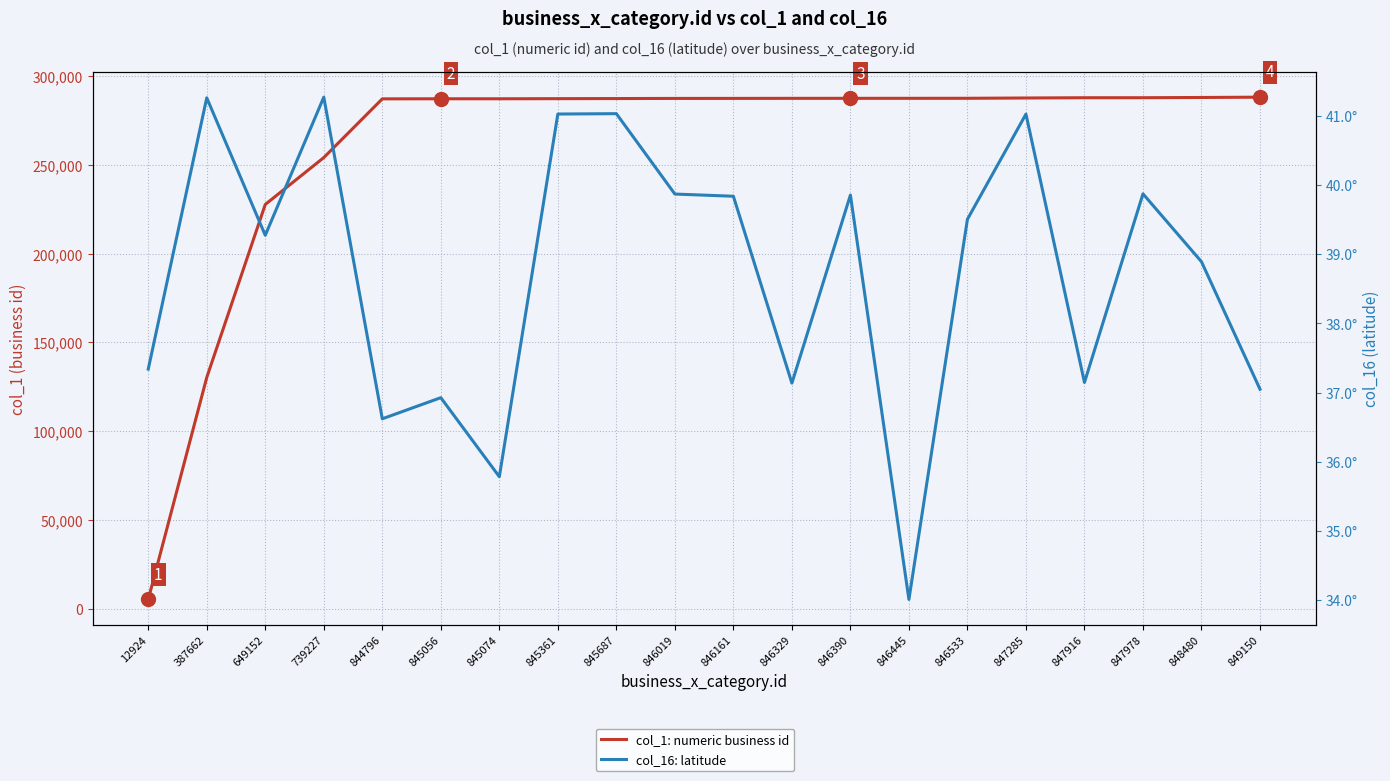

How many data points in col_1: numeric business id are less than 287473?

10